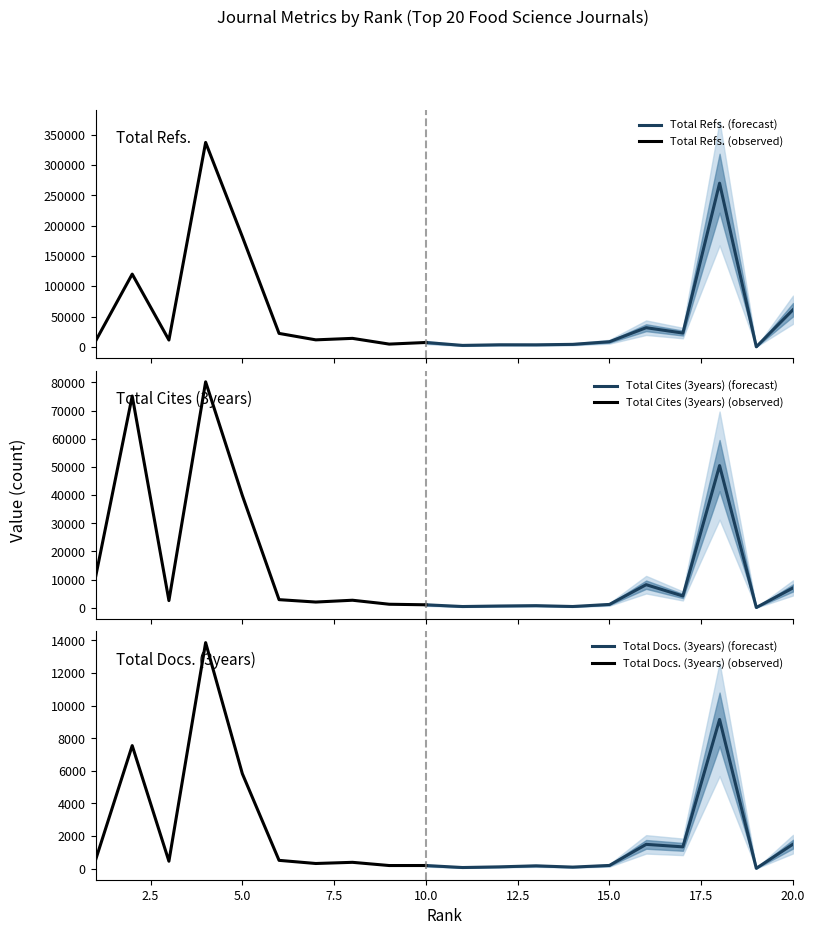

Which has a higher value, 19 or 9?

9